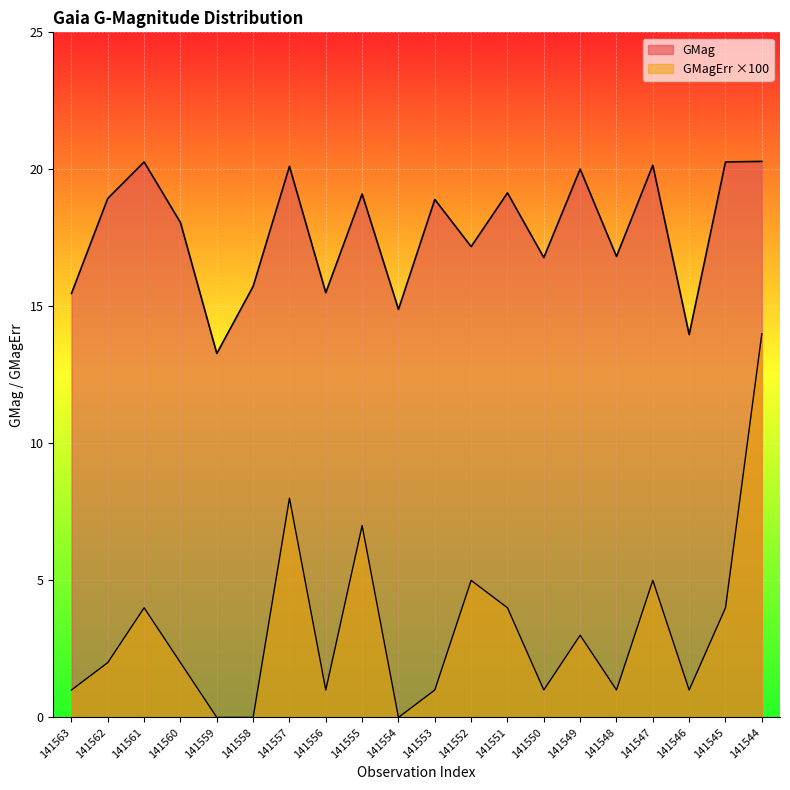

Is the value of GMag at 141558 greater than the value of GMagErr at 141545?

Yes